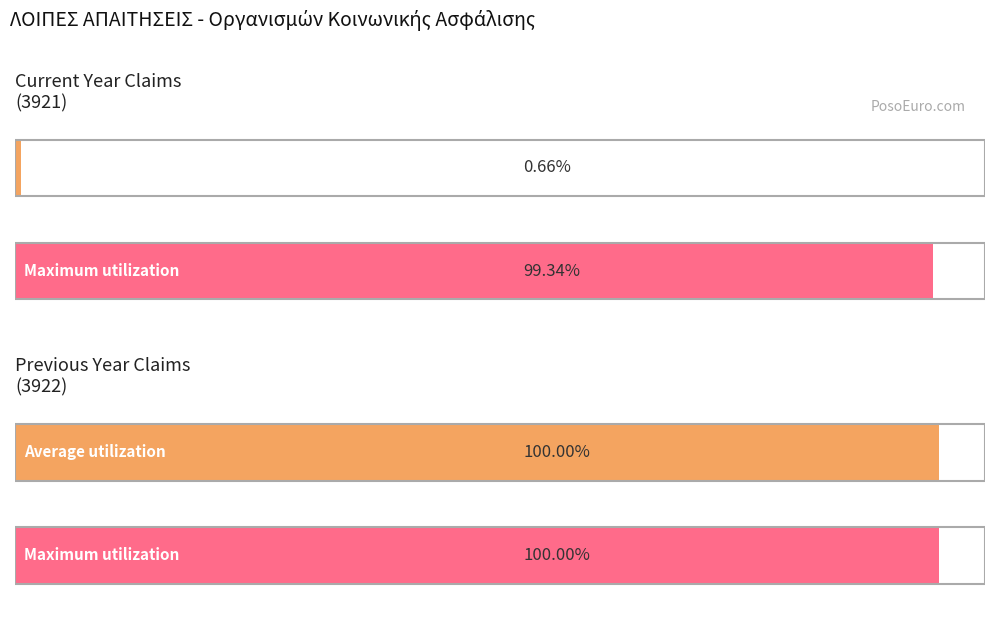

Rank the series by their maximum value, from highest to lowest.

Average utilization, Maximum utilization